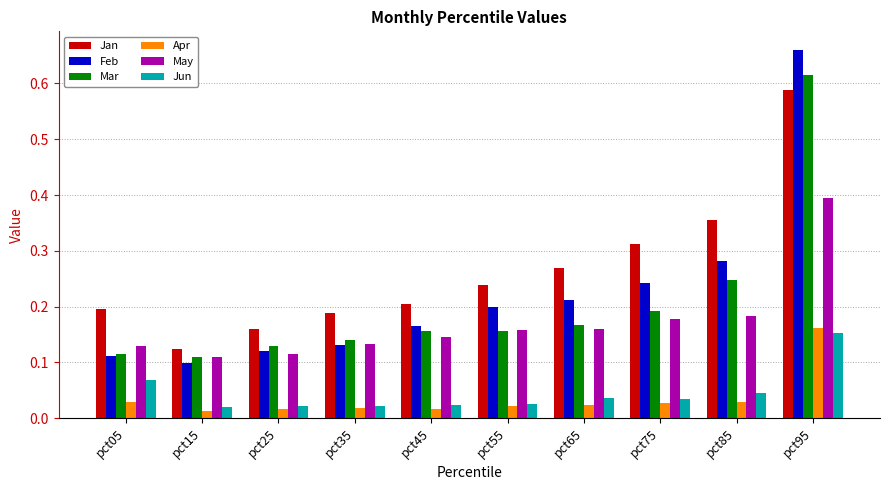

Which series has the largest total across all categories?

Jan